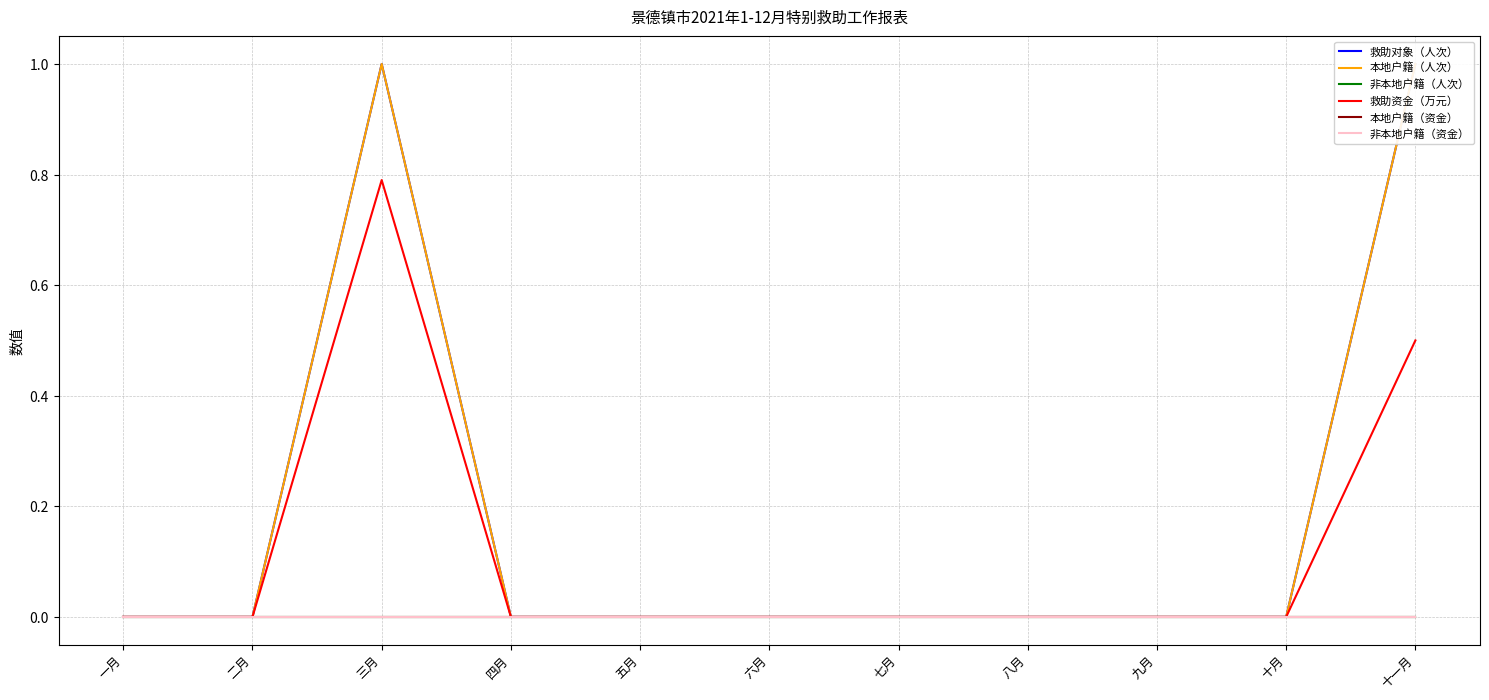

True or false: 本地户籍（人次） has more than 0 interior local peaks.

True